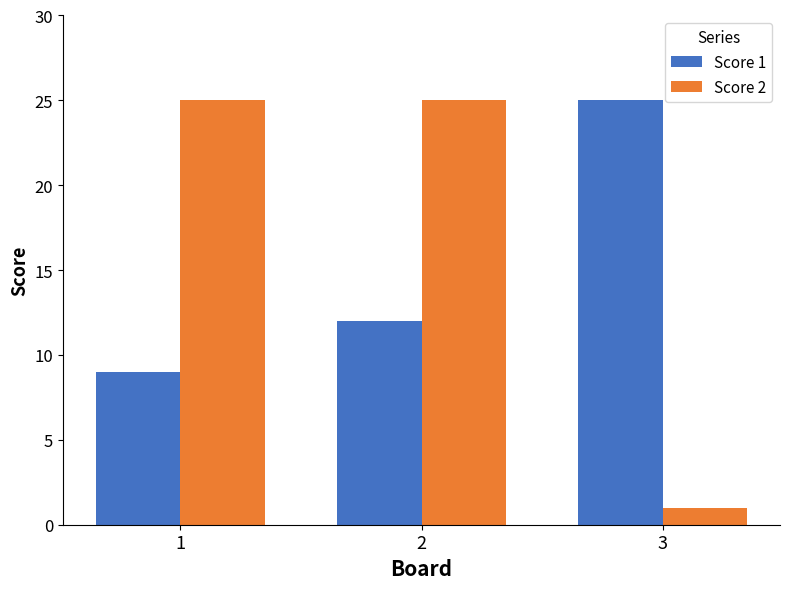

Which series has the largest range (max minus min)?

Score 2